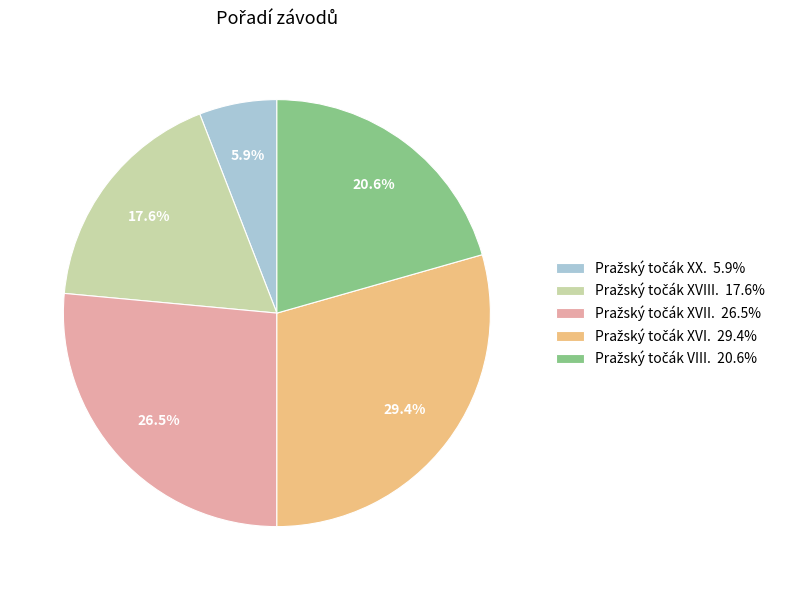

Does any single category account for the majority?

No